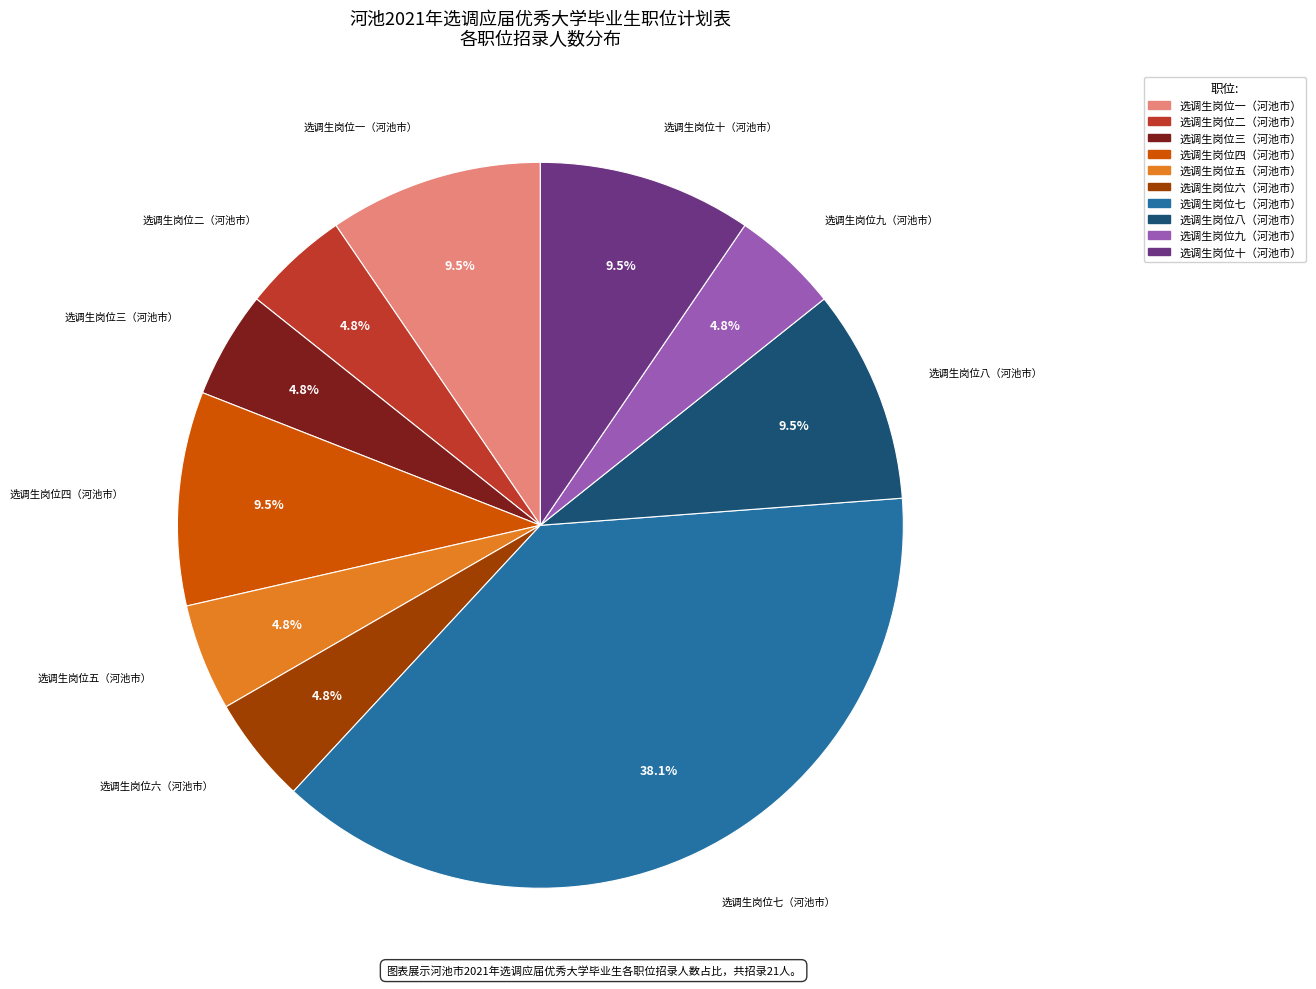

Is there any slice that represents more than half of the pie?

No